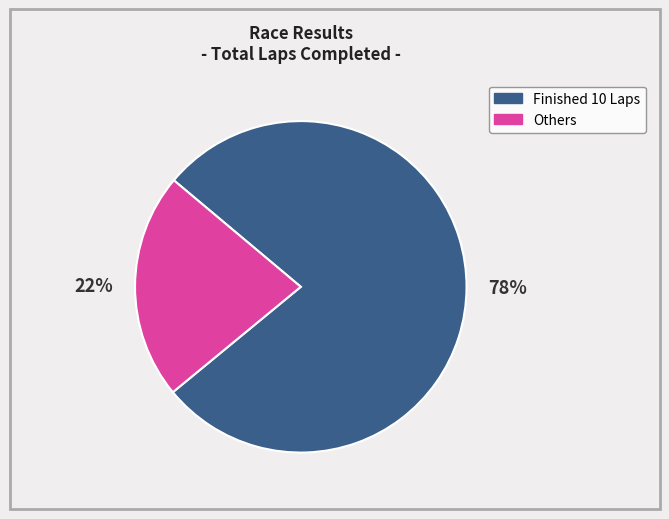

Count the number of slices in the pie.

2